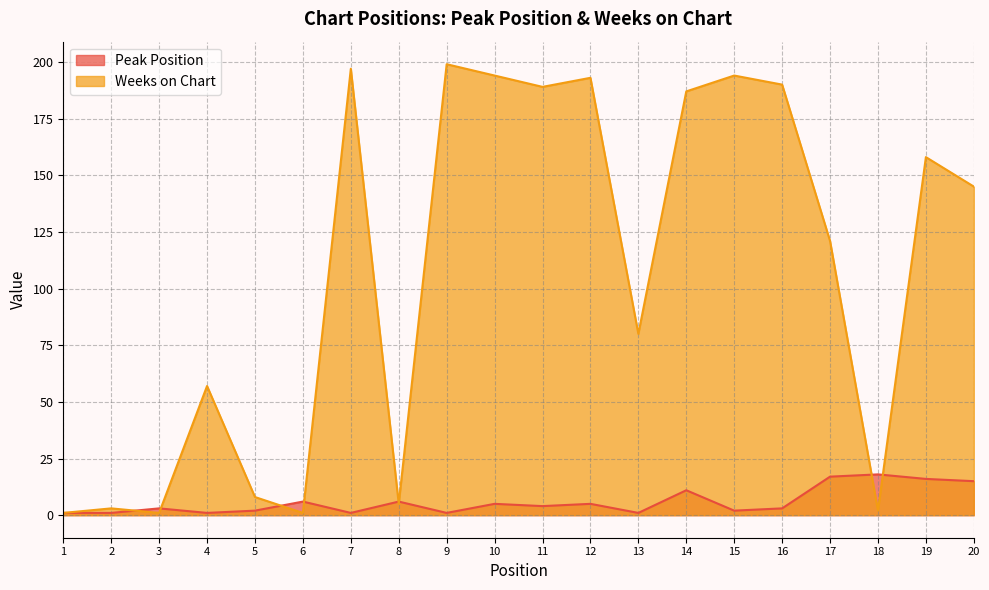

How many lines are shown in the chart?

2